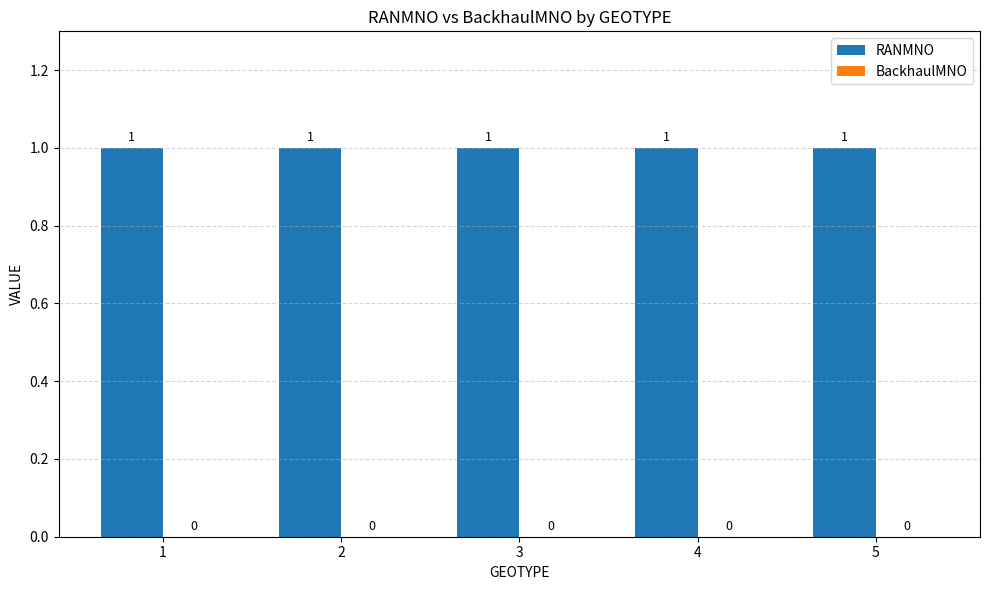

How many bars are there in each group?

2